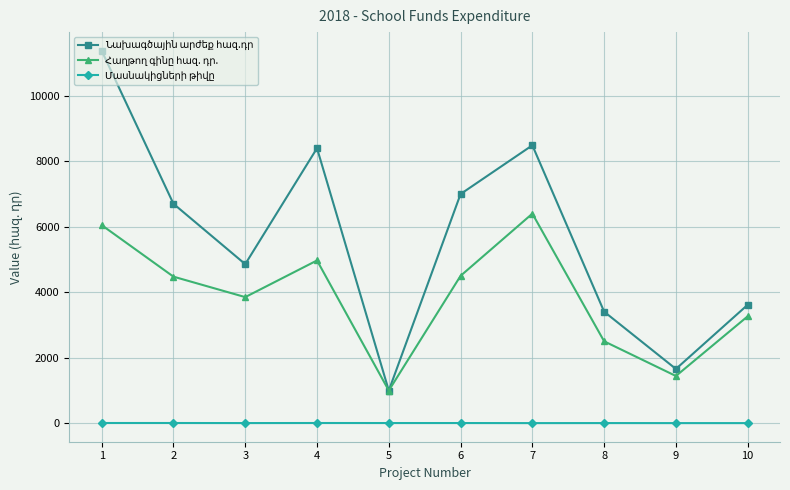

What is the greatest value displayed?

11377